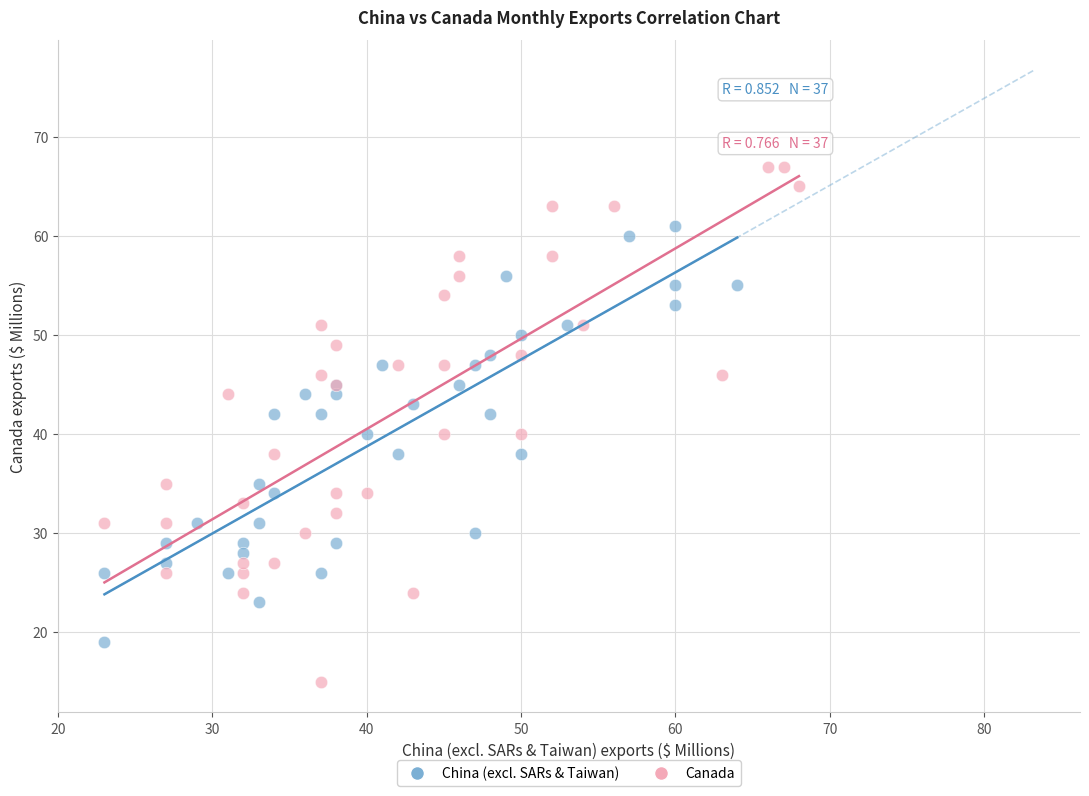

Which series contains the lowest Y value?

Canada